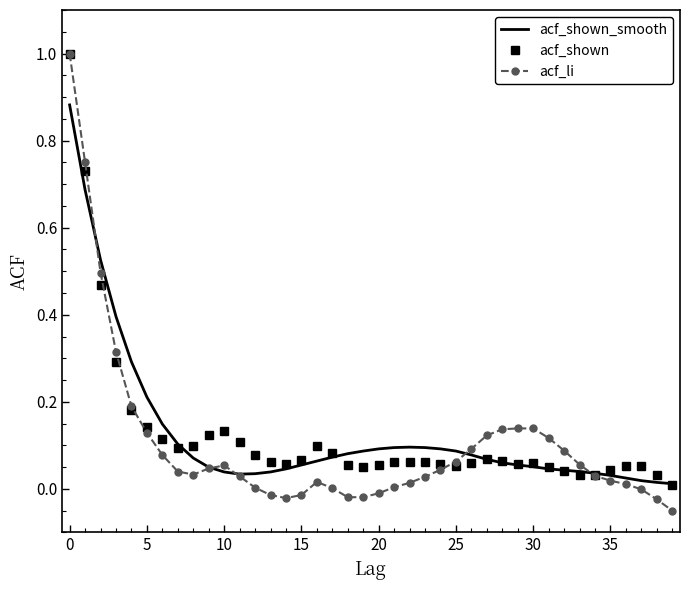

What is the highest value of the acf_shown series?

1.0